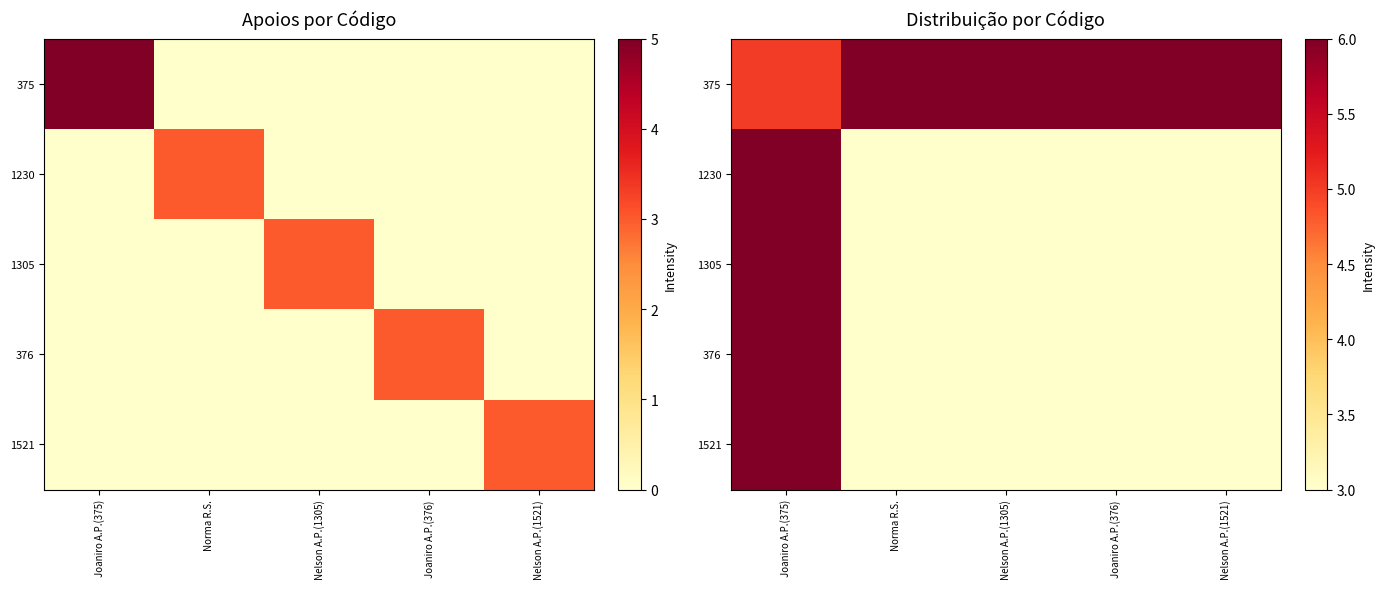

Count the number of categories in the chart.

5